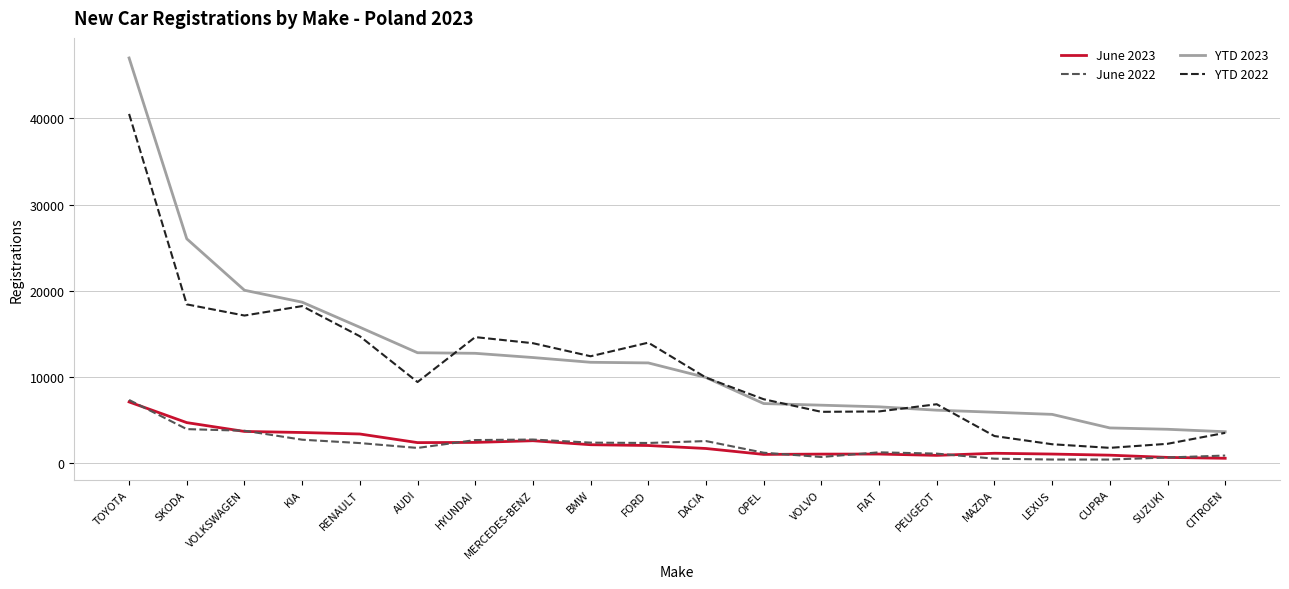

True or false: YTD 2022 and June 2022 intersect in this chart.

False